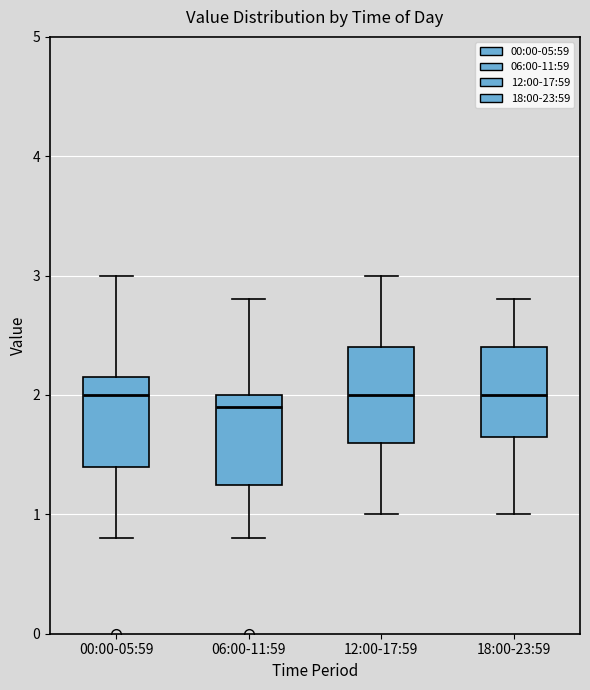

Reading left to right, read every box against the y-axis: the position of its median line, the range the box covers, and the ends of its whiskers. The values are not printed on the chart, so give them approximately, as read against the axis.

00:00-05:59: median 2.0, box 1.4 to 2.2, whiskers 0.8 to 3.0
06:00-11:59: median 1.9, box 1.3 to 2.0, whiskers 0.8 to 2.8
12:00-17:59: median 2.0, box 1.6 to 2.4, whiskers 1.0 to 3.0
18:00-23:59: median 2.0, box 1.7 to 2.4, whiskers 1.0 to 2.8